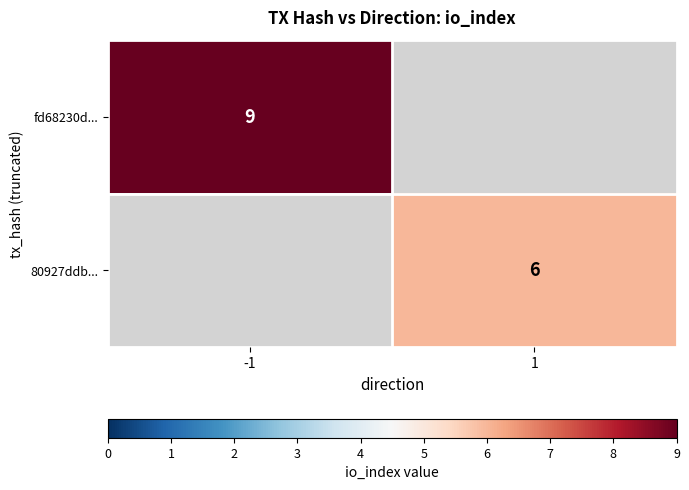

Is the value of 80927ddb... at 1 greater than the value of fd68230d... at -1?

No